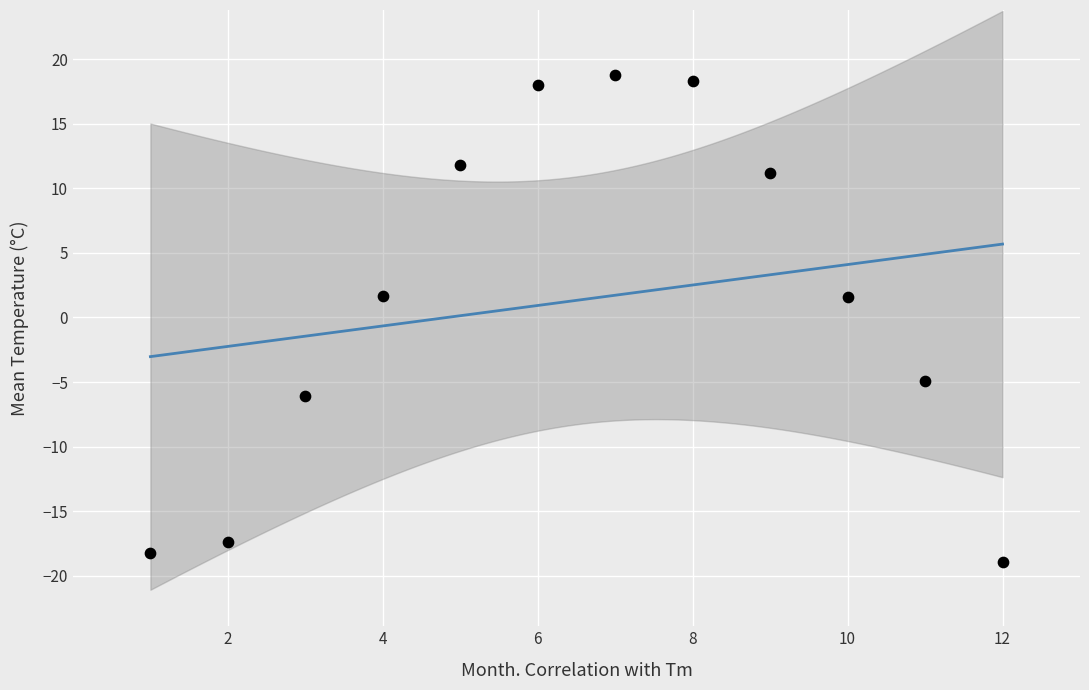

What is the average X value?

6.5